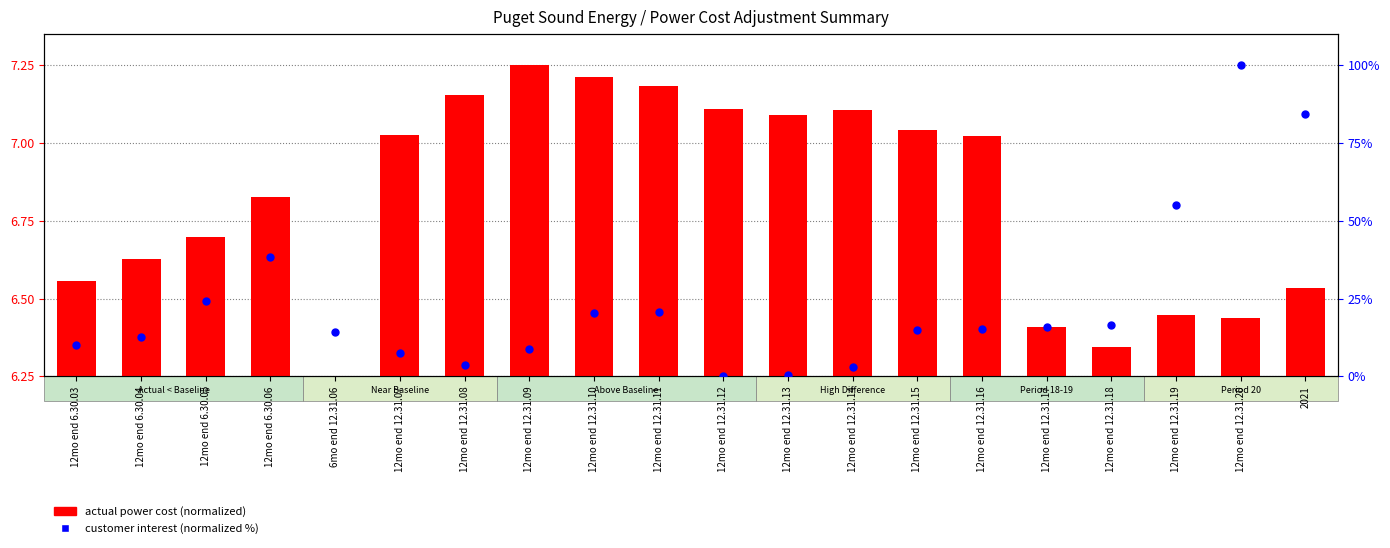

Which series contains the highest Y value?

customer interest (normalized %)